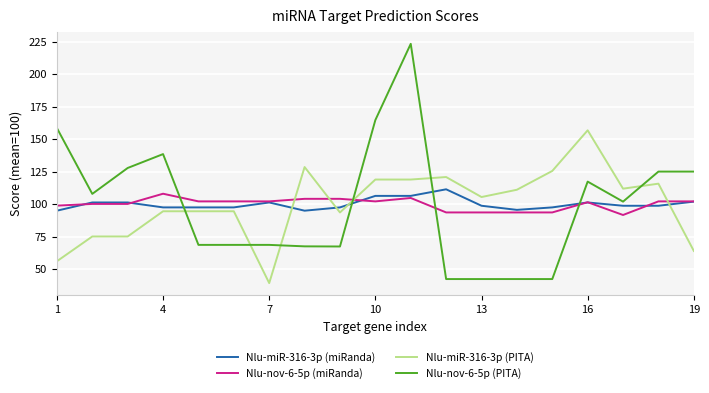

Is this an area chart (filled region under the line)?

No